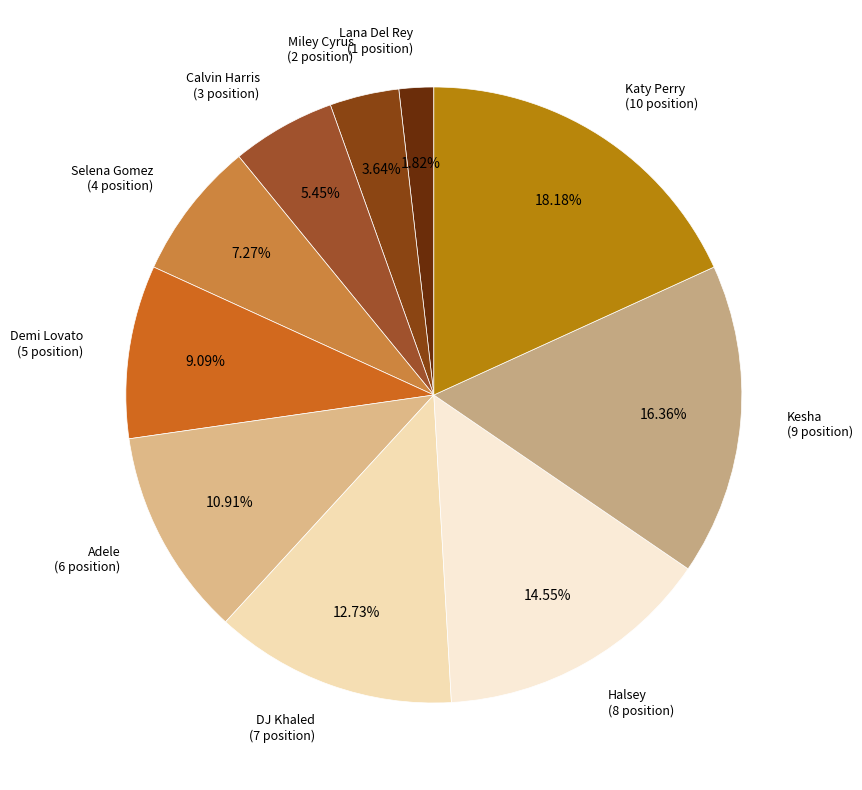

True or false: Demi Lovato accounts for 1% of the total.

False